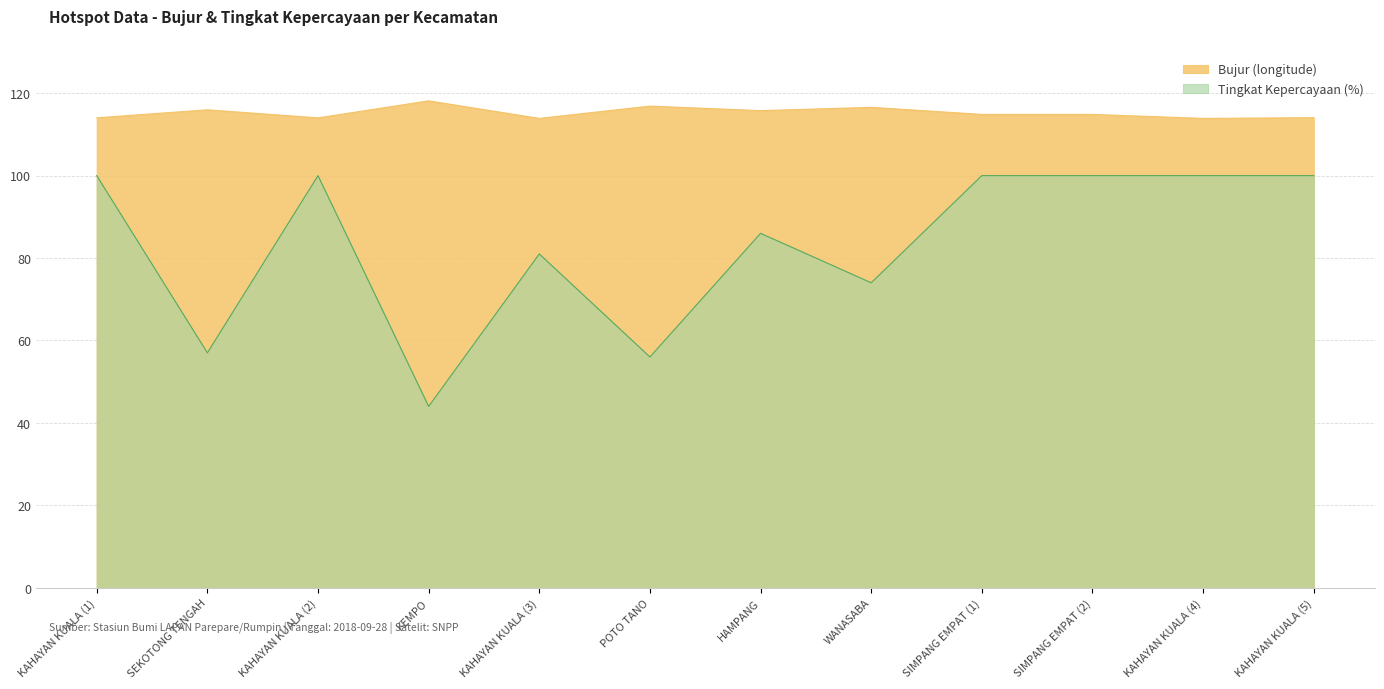

Between KAHAYAN KUALA (1) and KAHAYAN KUALA (2), which series saw the biggest shift?

Bujur (longitude)